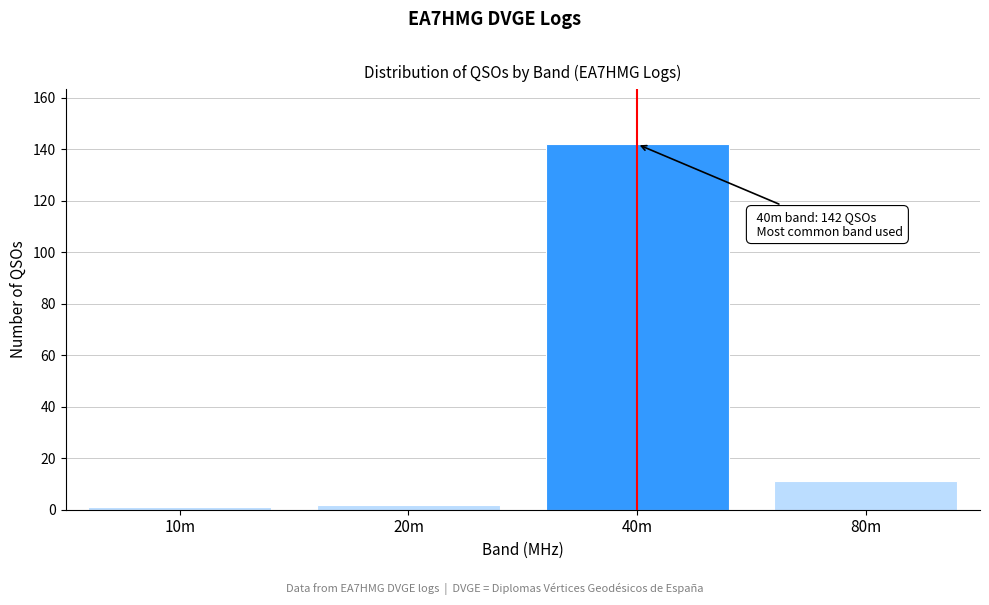

Reading right to left, what are all the values shown in this chart?

11	142	2	1